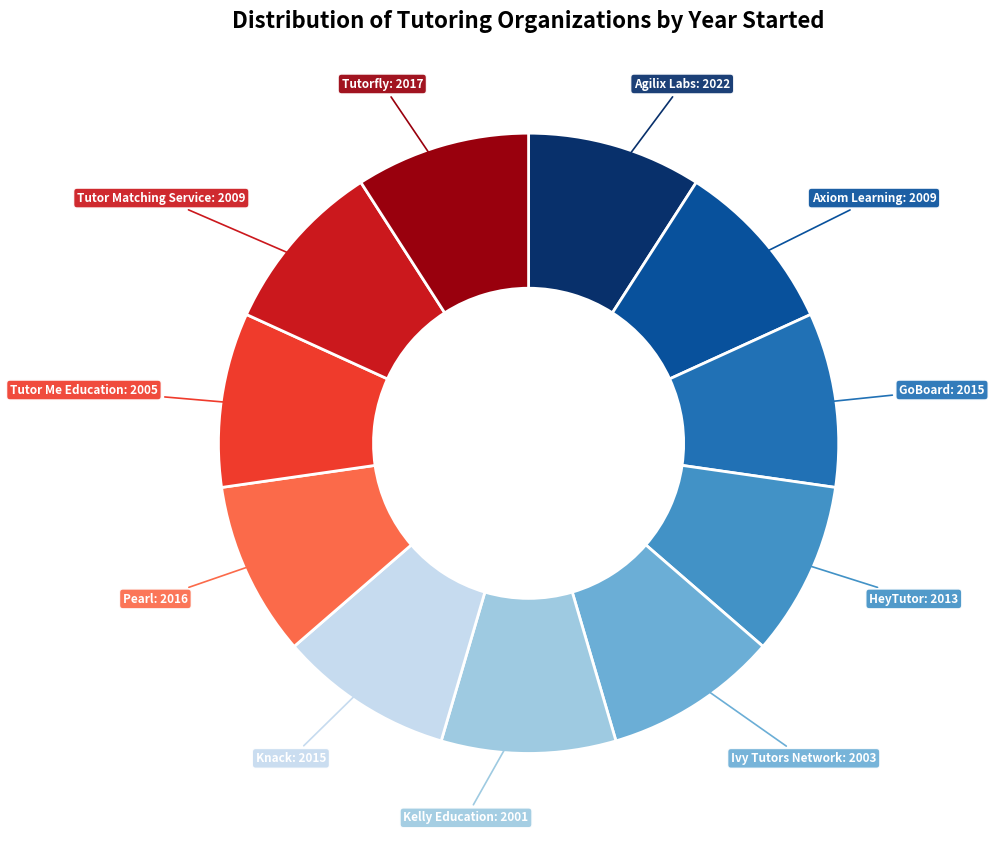

How many segments does this pie chart have?

11